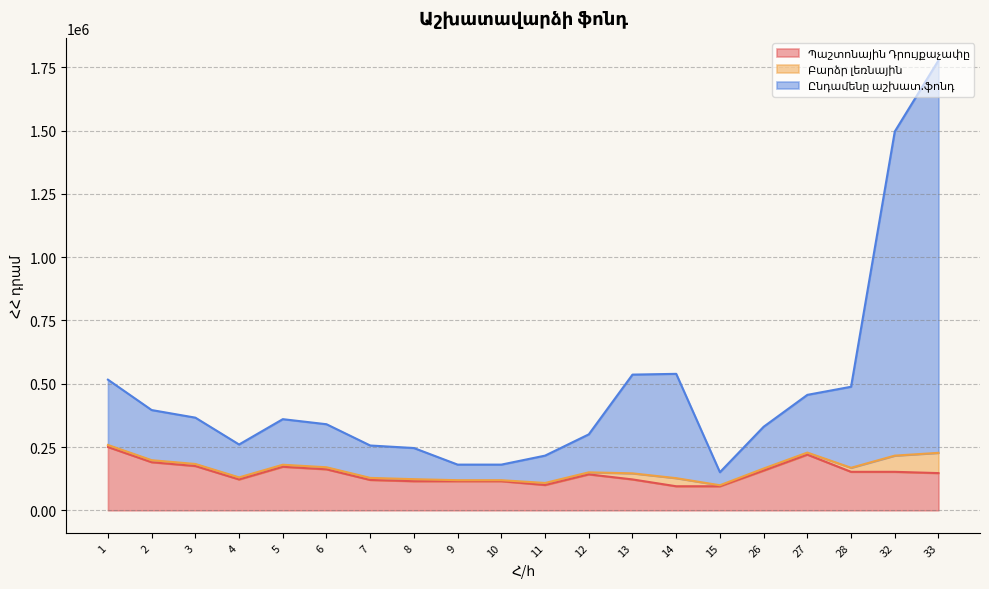

Is the value of Պաշտոնային Դրույքաչափը at 9 greater than the value of Ընդամենը աշխատ.ֆոնդ at 26?

No